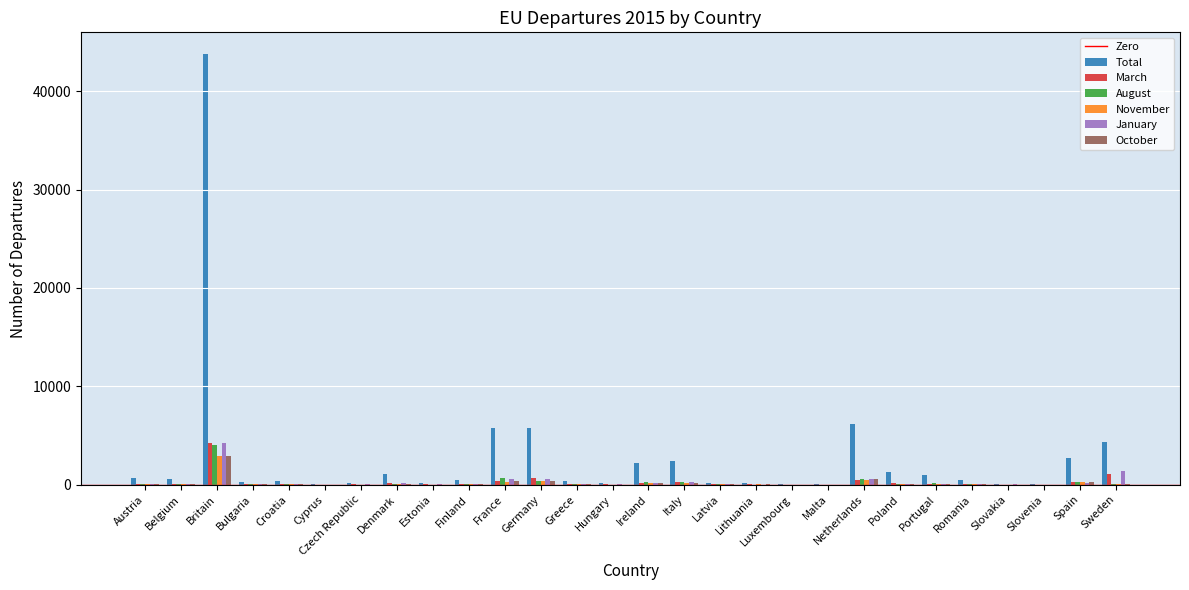

What is the sum of all August values?

7007